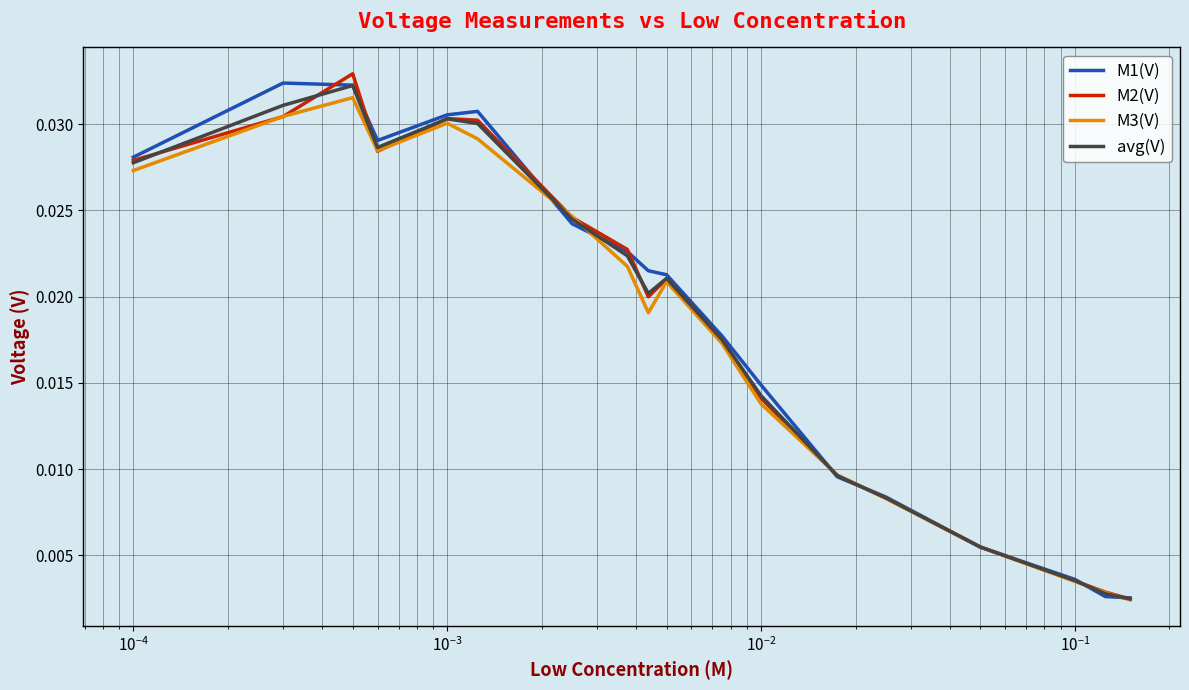

What are all the series names shown in the legend?

M1(V), M2(V), M3(V), avg(V)